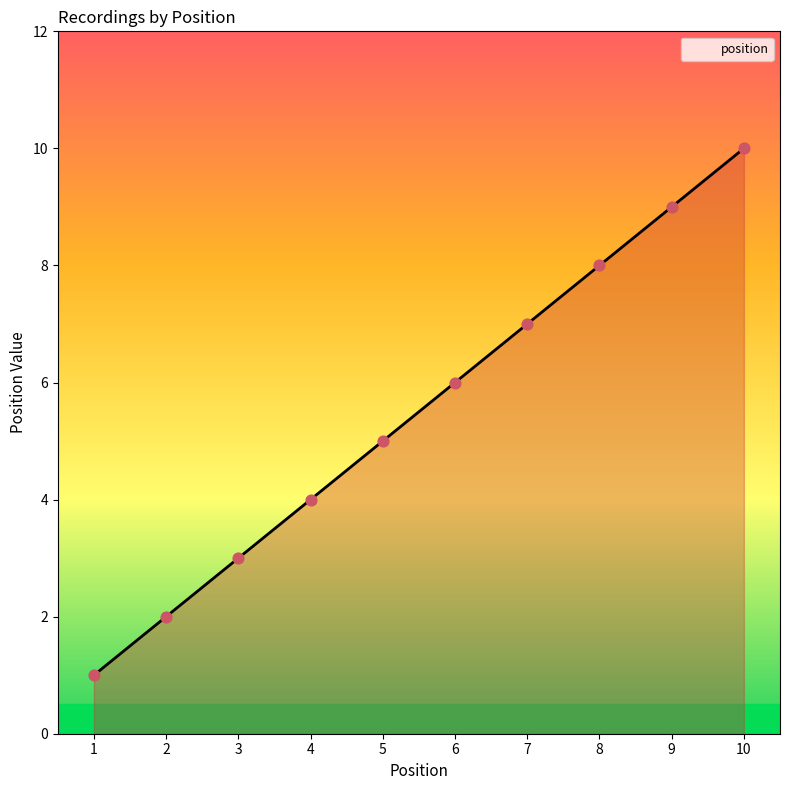

What is the change in value from 6 to 9?

+3